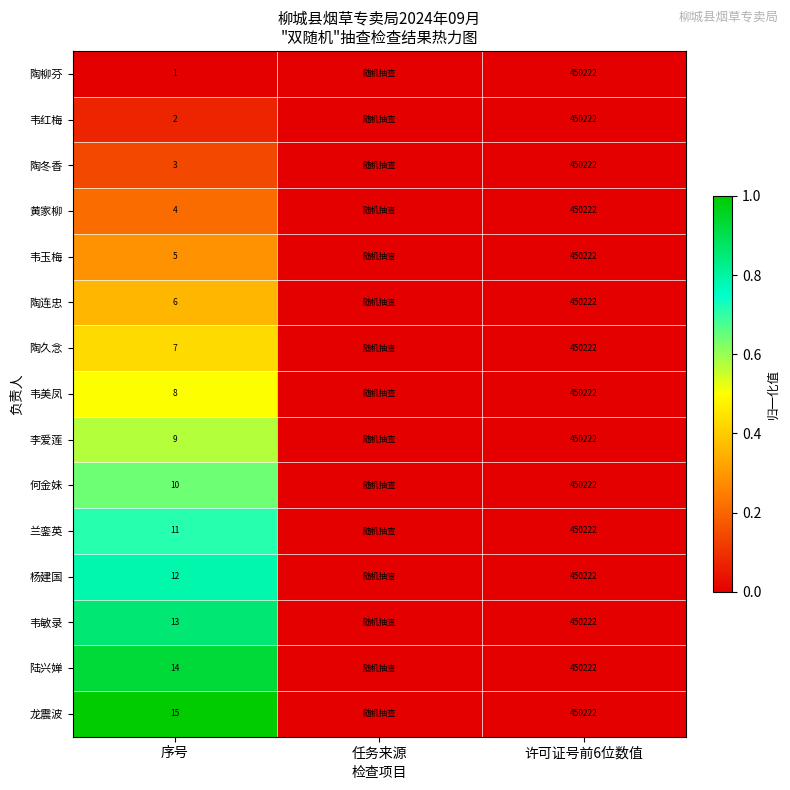

What is the sum of the 陶冬香 values at 许可证号前6位数值 and 序号?

450225